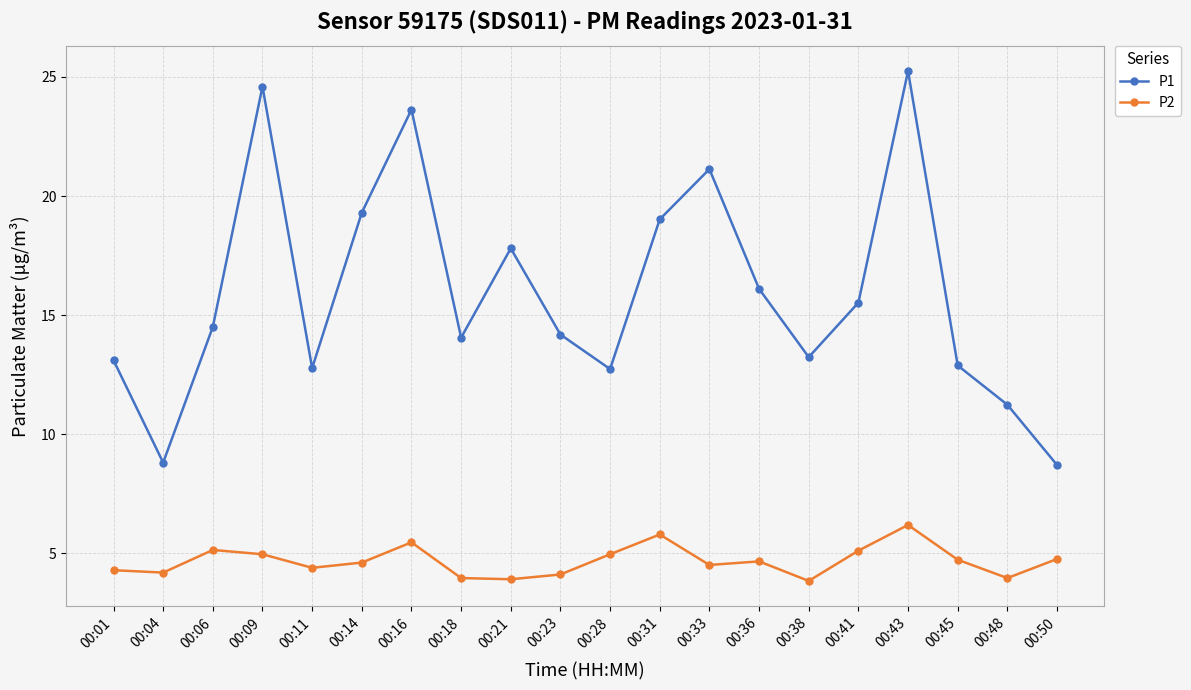

How many data points does each series have?

20